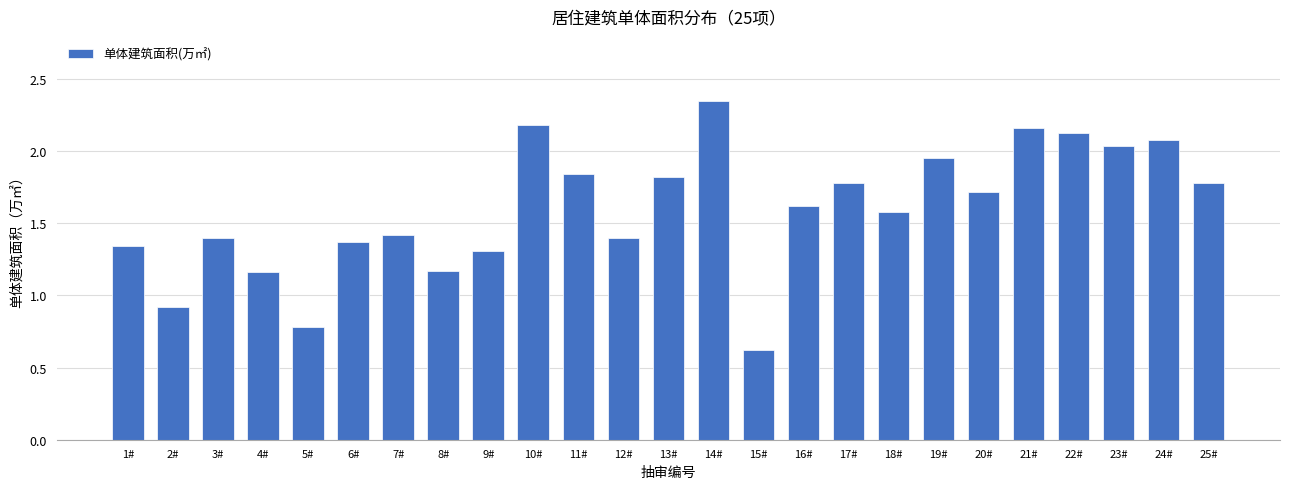

How many bars are there in total?

25